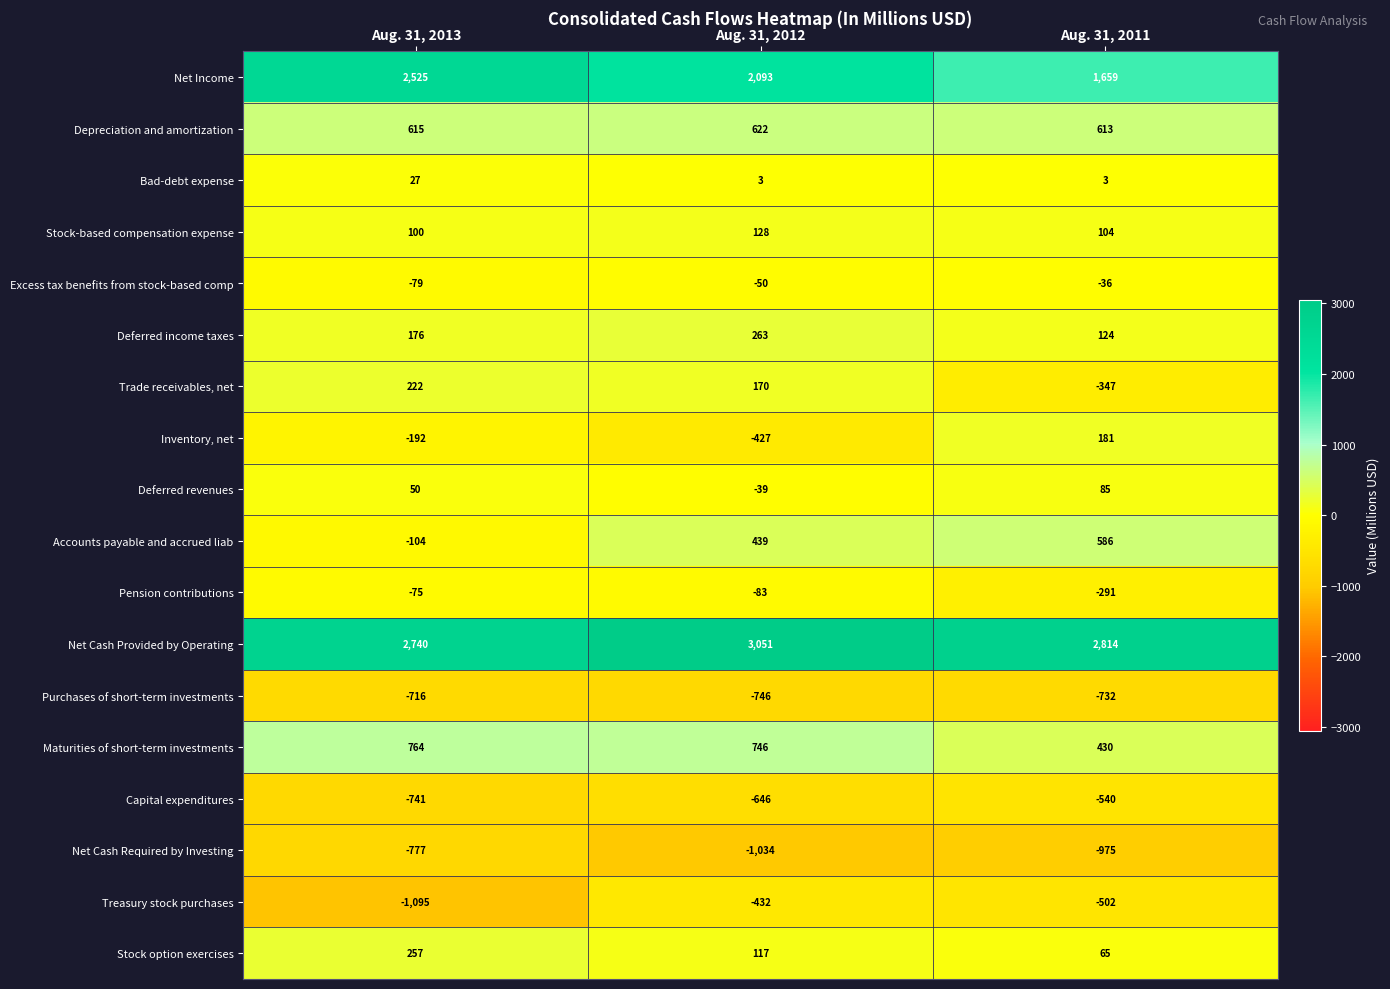

List the series in order of their peak value, lowest first.

Net Cash Required by Investing, Purchases of short-term investments, Capital expenditures, Treasury stock purchases, Pension contributions, Excess tax benefits from stock-based comp, Bad-debt expense, Deferred revenues, Stock-based compensation expense, Inventory, net, Trade receivables, net, Stock option exercises, Deferred income taxes, Accounts payable and accrued liab, Depreciation and amortization, Maturities of short-term investments, Net Income, Net Cash Provided by Operating